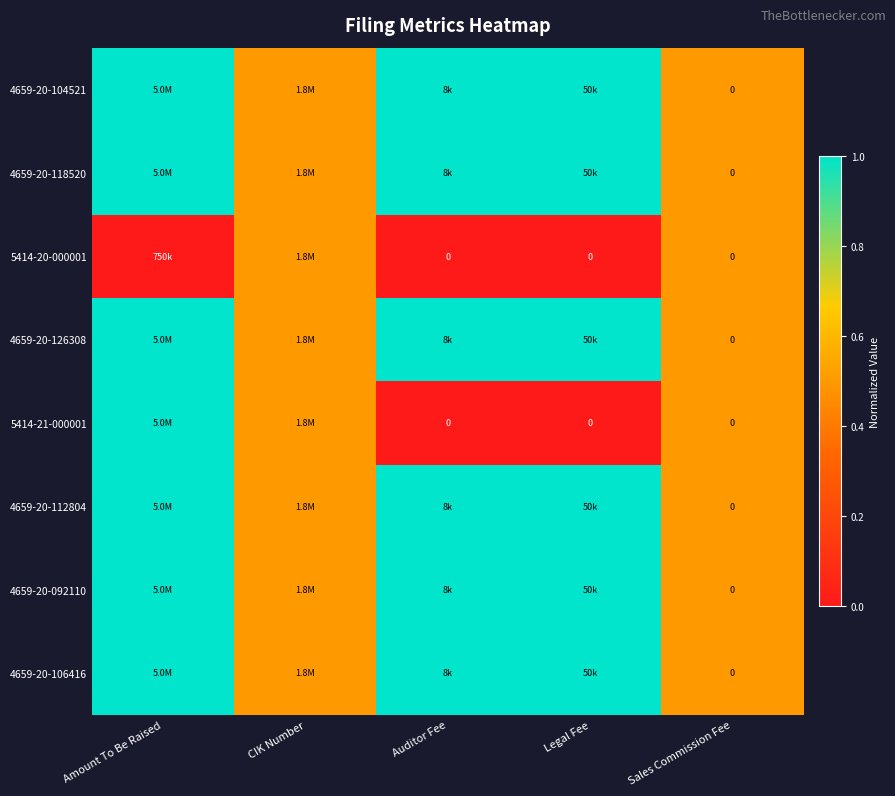

At which category is the sum across all series the highest?

Amount To Be Raised